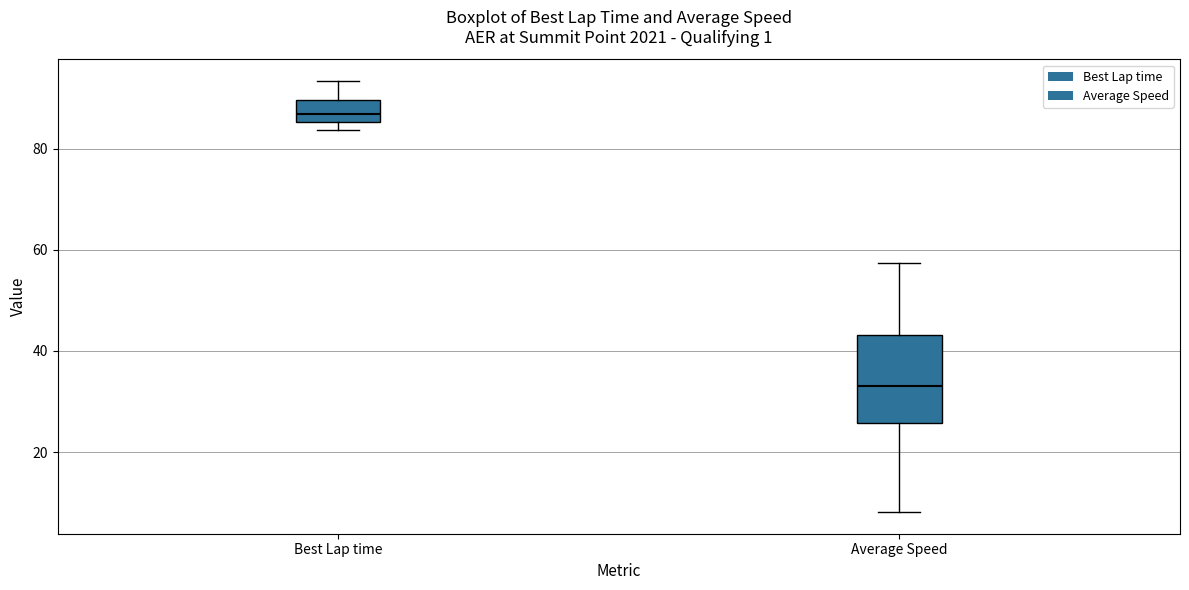

Reading left to right, read every box against the y-axis: the position of its median line, the range the box covers, and the ends of its whiskers. The values are not printed on the chart, so give them approximately, as read against the axis.

Best Lap time: median 86 (just above the box's lower edge), box 86 to 90, whiskers 84 to 94
Average Speed: median 34, box 26 to 44, whiskers 8 to 58